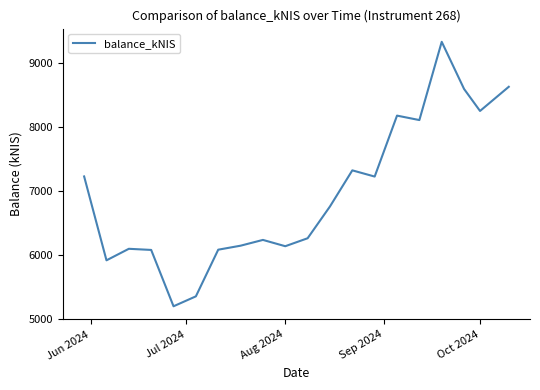

What is the minimum value shown in the chart?

5201.3